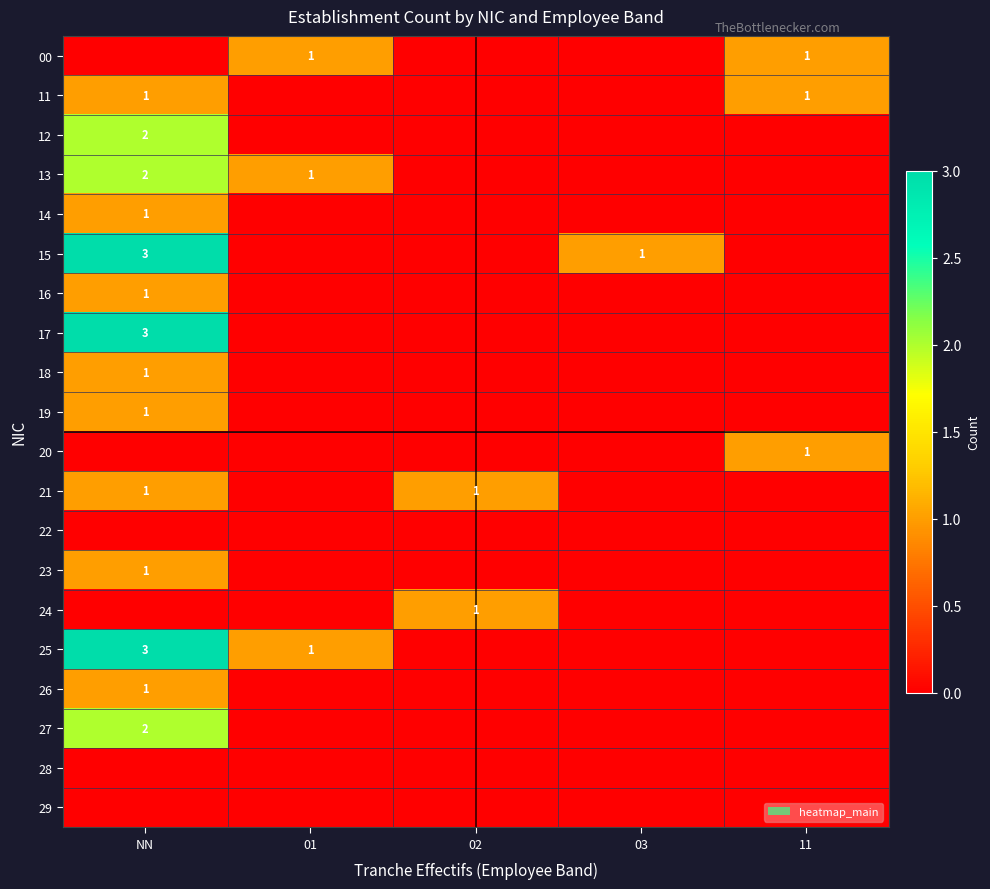

At how many categories does at least one series exceed 0?

5